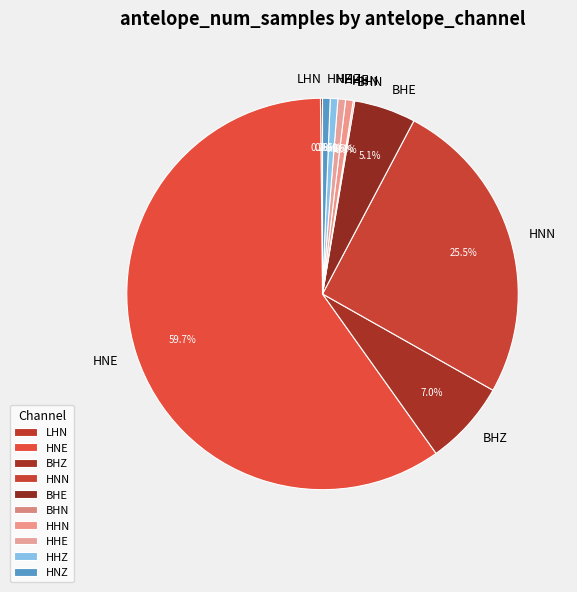

To the nearest percent, what is the average slice percentage?

10%